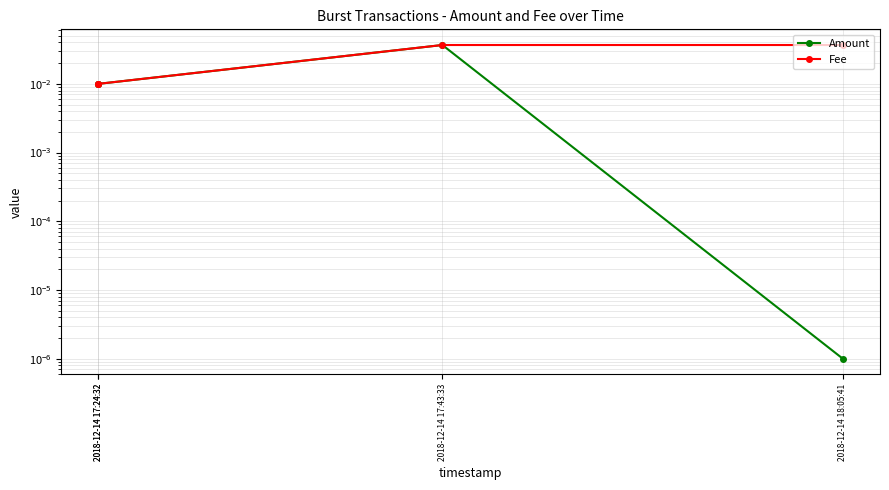

Between 2018-12-14 18:05:41 and 2018-12-14 17:24:32, which series saw the biggest shift?

Fee